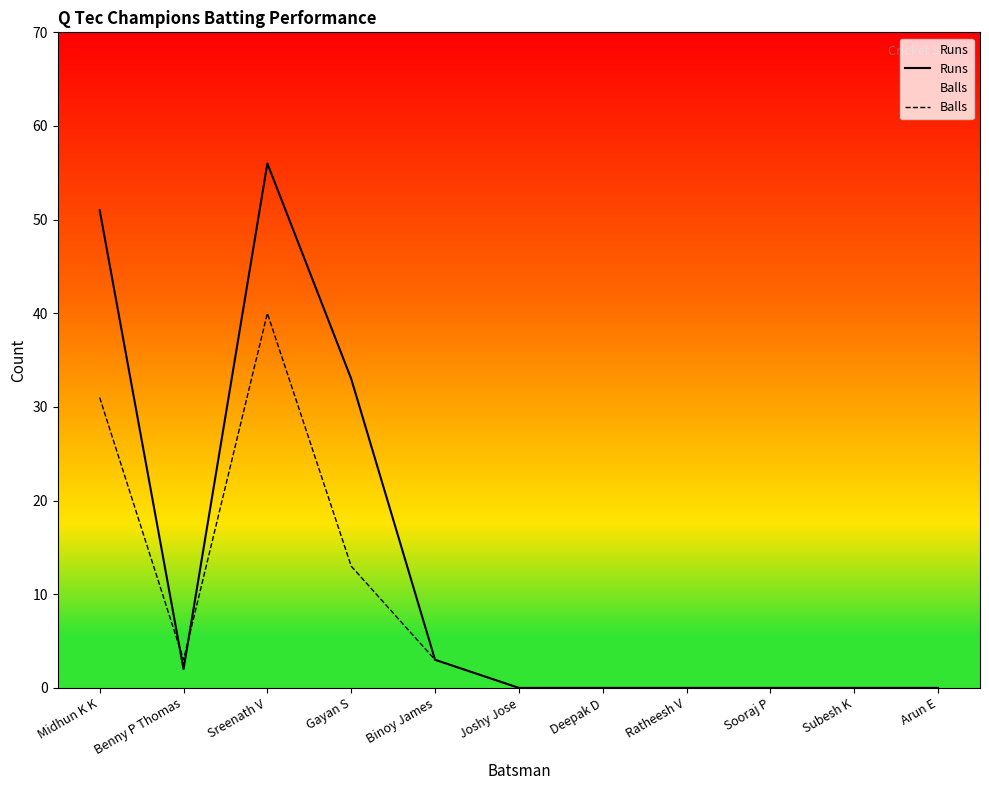

How many intersections are there between Runs and Balls?

2